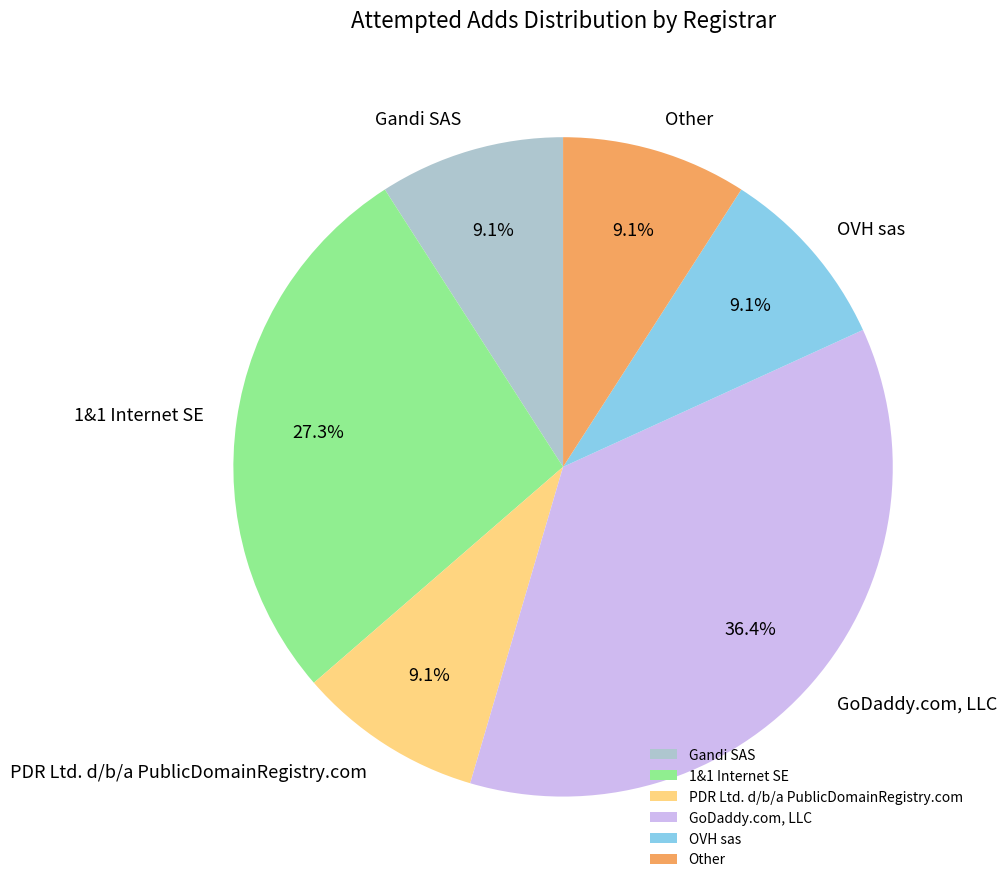

Combined, what portion of the pie is Other and OVH sas?

18.2%